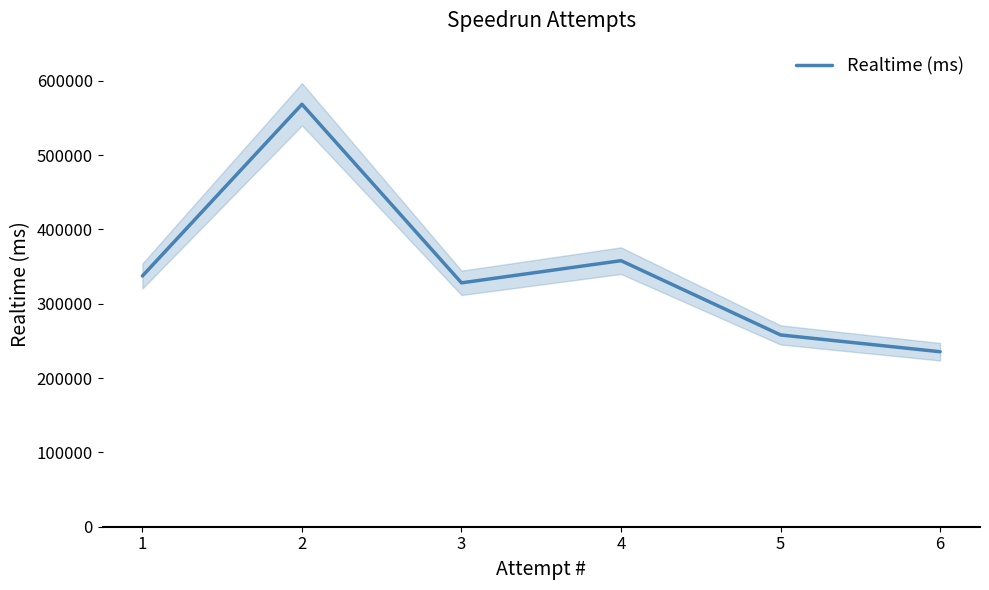

What is the difference between the values at 5 and 6?

22596